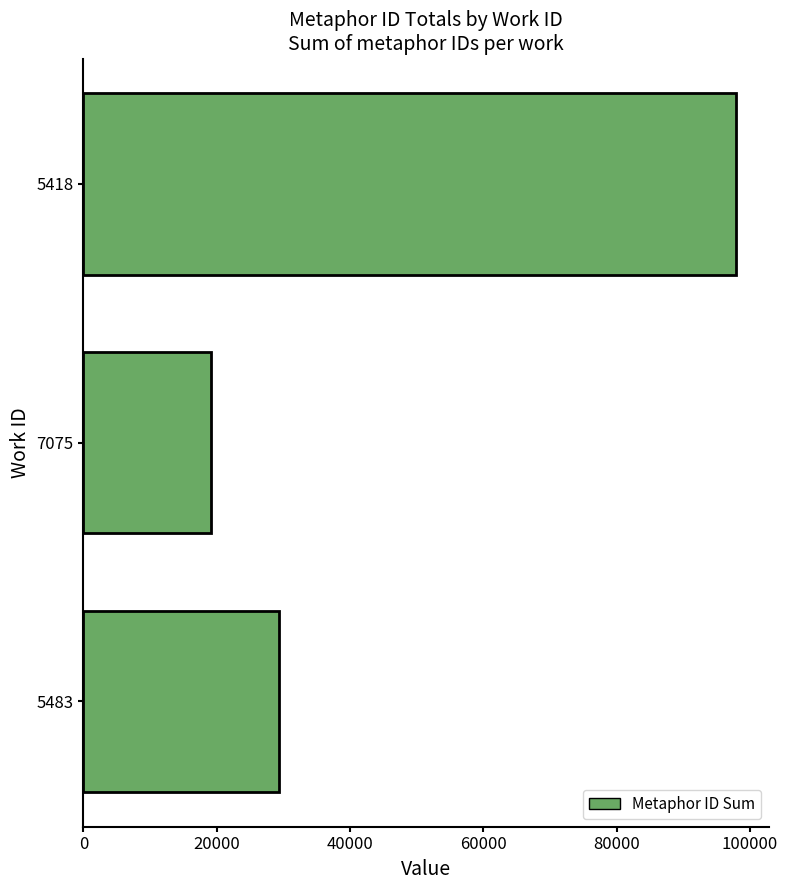

List the labels in order of value, smallest first.

7075, 5483, 5418